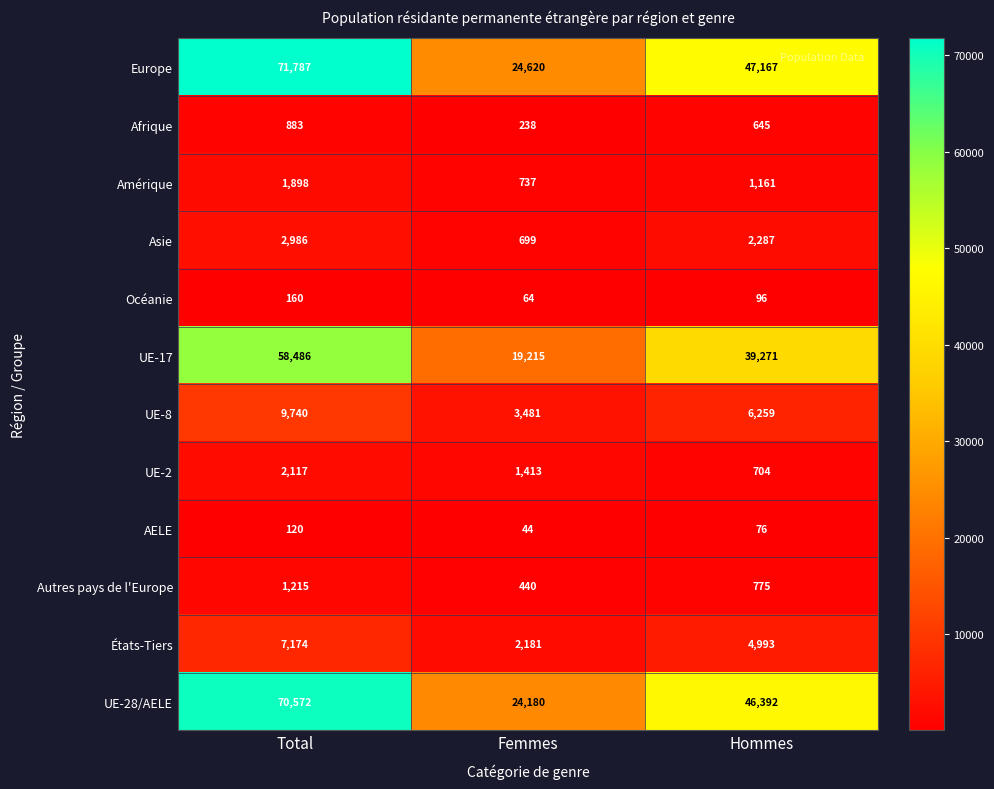

At which category is the sum across all series the highest?

Total